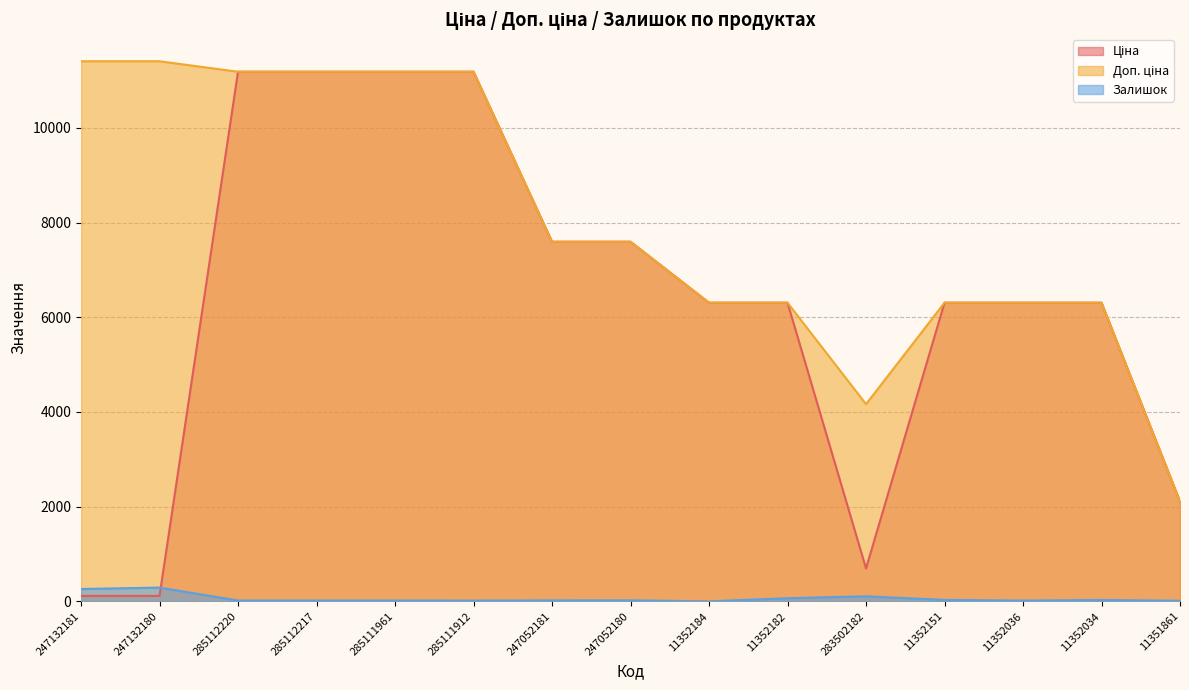

What are all the series names shown in the legend?

Ціна, Доп. ціна, Залишок